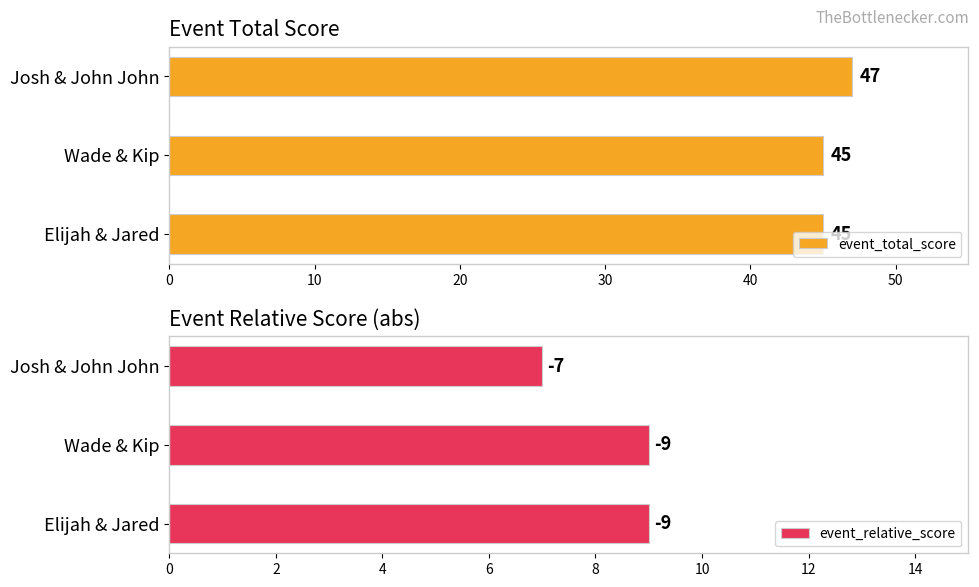

Is it true that event_total_score equals 17 at Elijah & Jared?

False